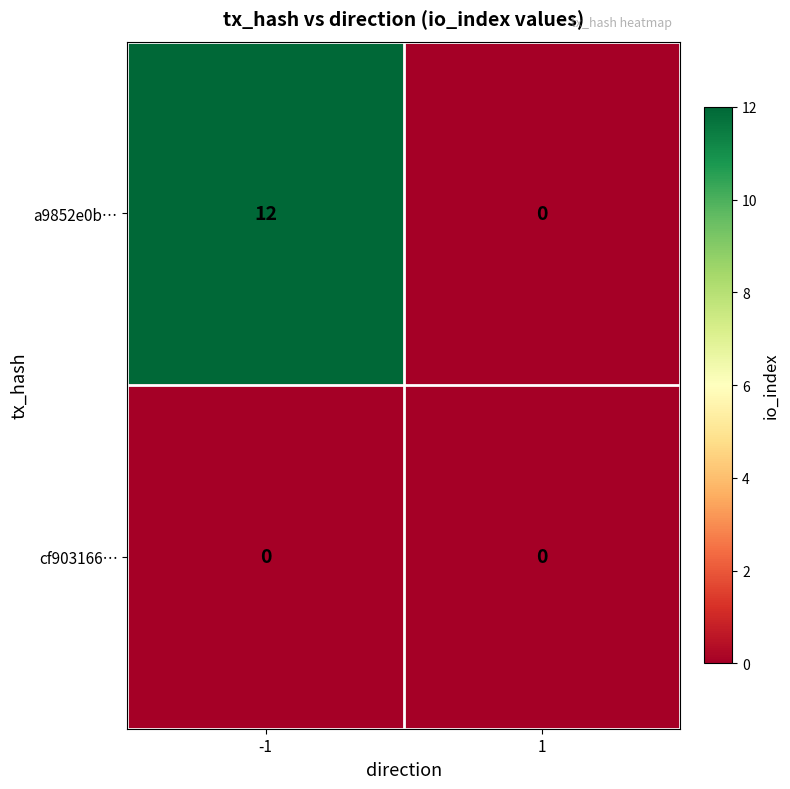

What is the greatest value displayed?

12